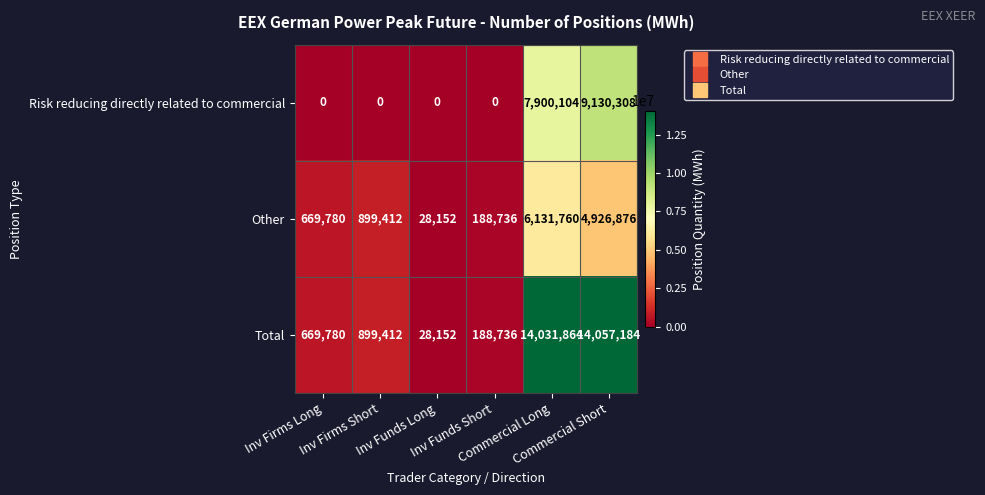

What is the maximum value for Risk reducing directly related to commercial?

9130308